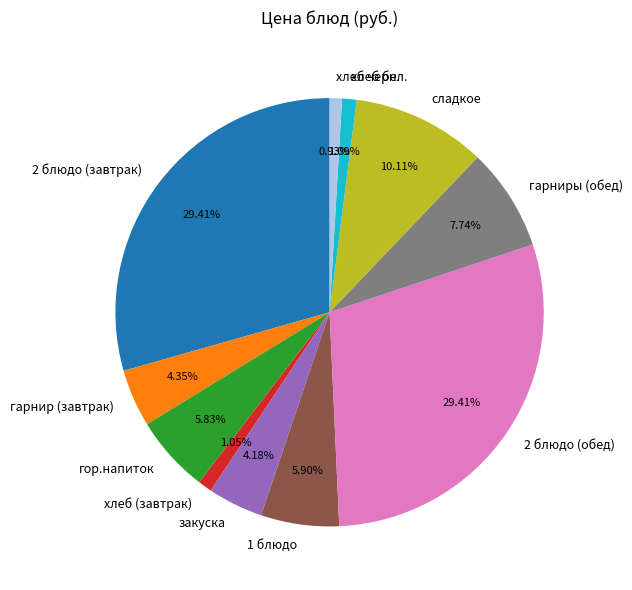

What percentage is the гарнир (завтрак) slice, to the nearest percent?

4%